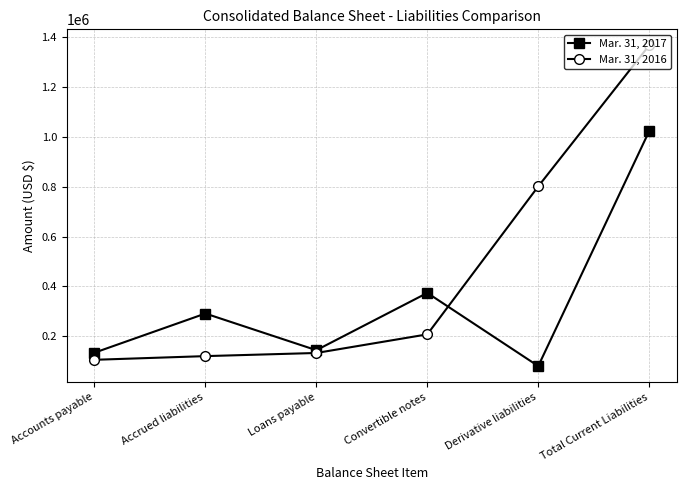

What is the difference between the maximum and second lowest values in the Mar. 31, 2016 series?

1246560